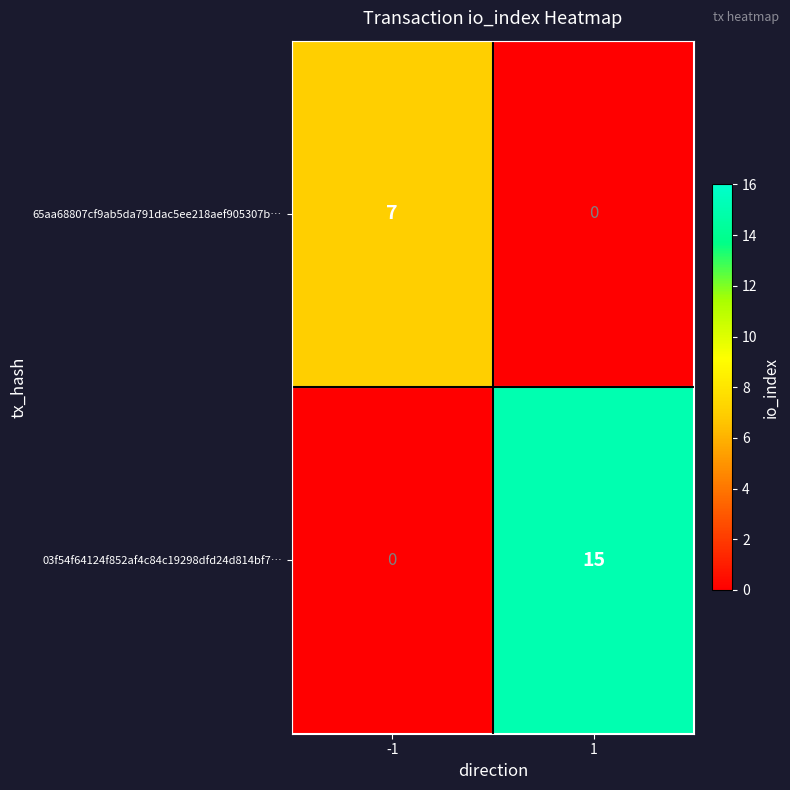

How many categories are shown in the chart?

2